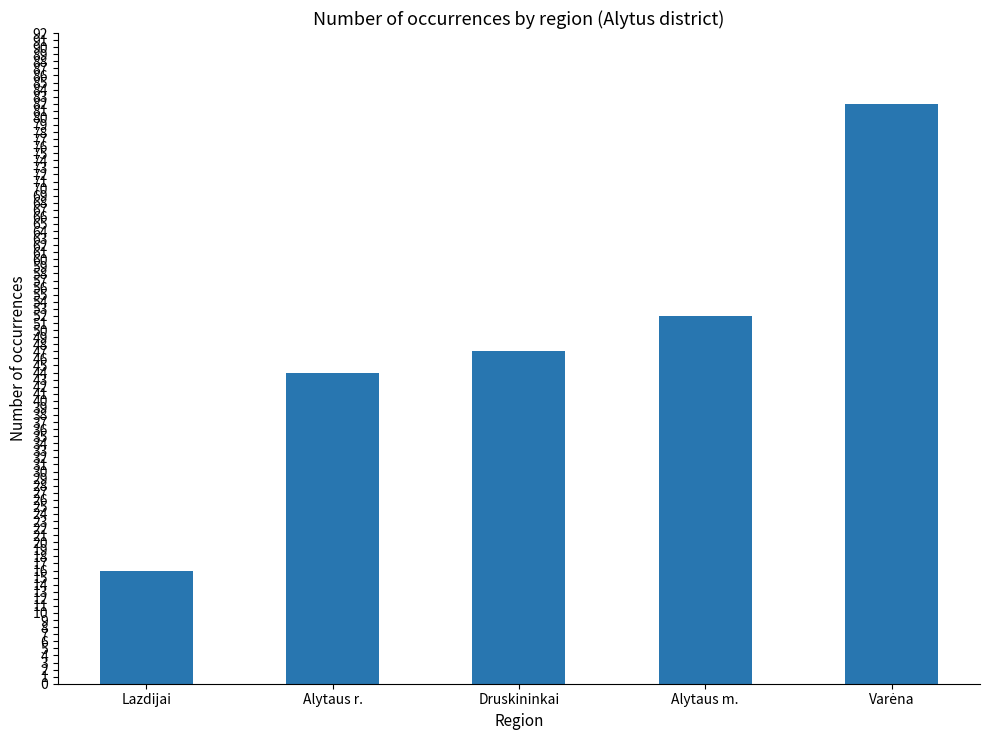

Reading right to left, transcribe all the data shown in this chart.

82	52	47	44	16